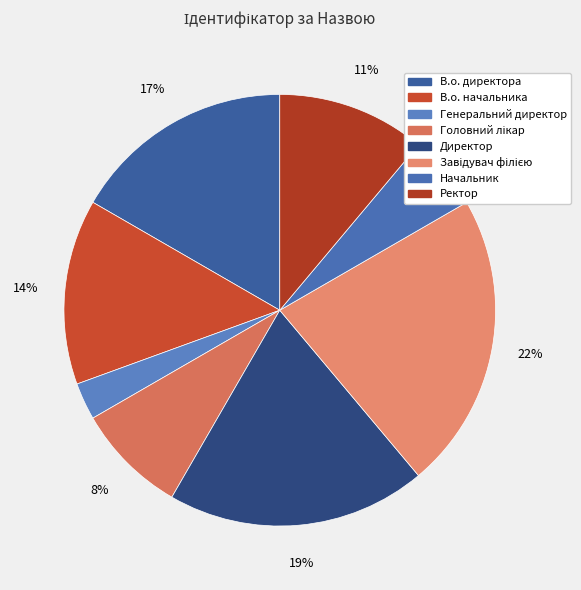

Count the number of slices in the pie.

8